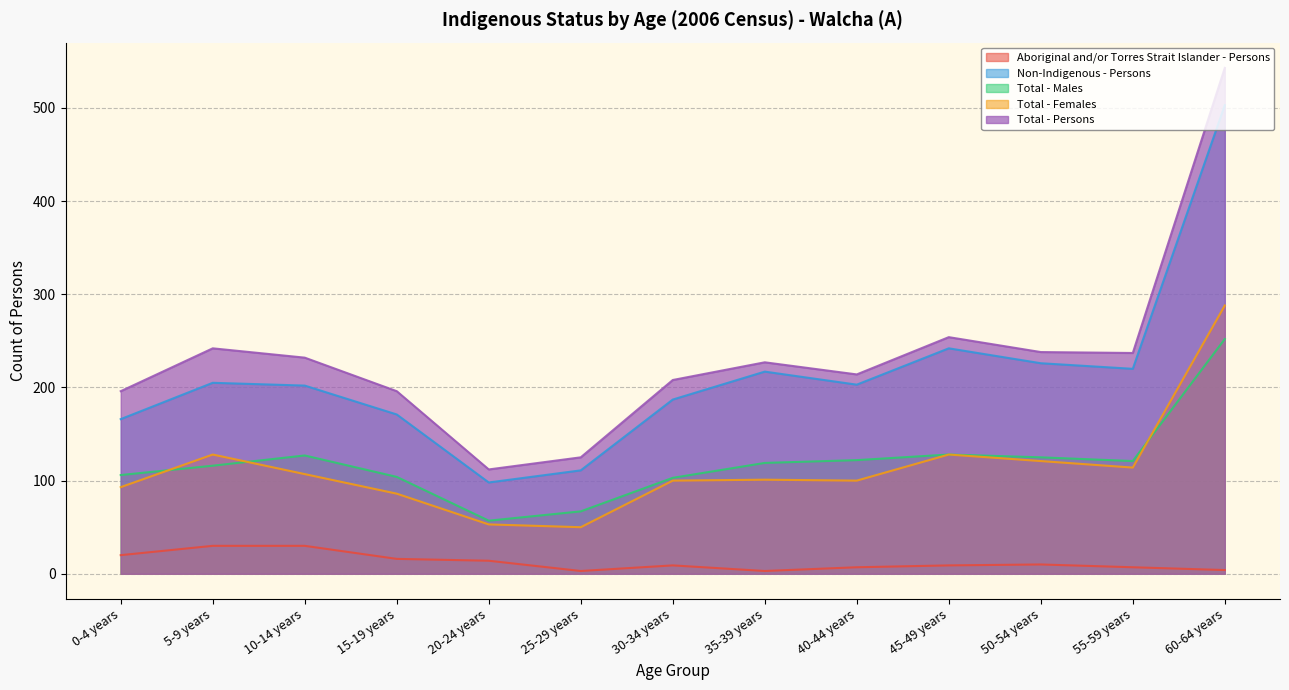

What is the difference between the maximum and minimum values in the Non-Indigenous - Persons series?

405